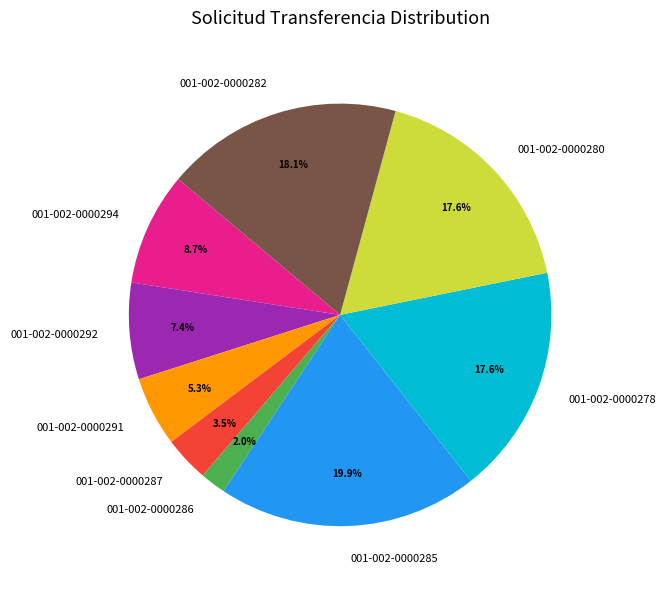

The 001-002-0000285 slice represents 20% of the pie. True or false?

True